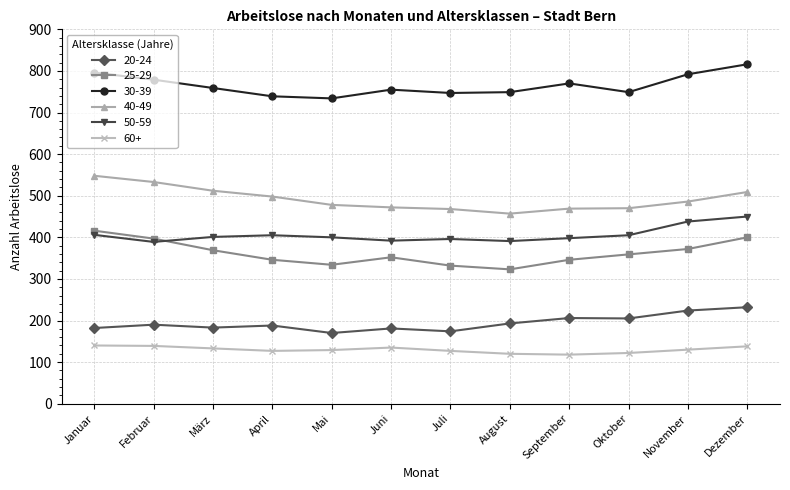

Which series has the largest total across all categories?

30-39